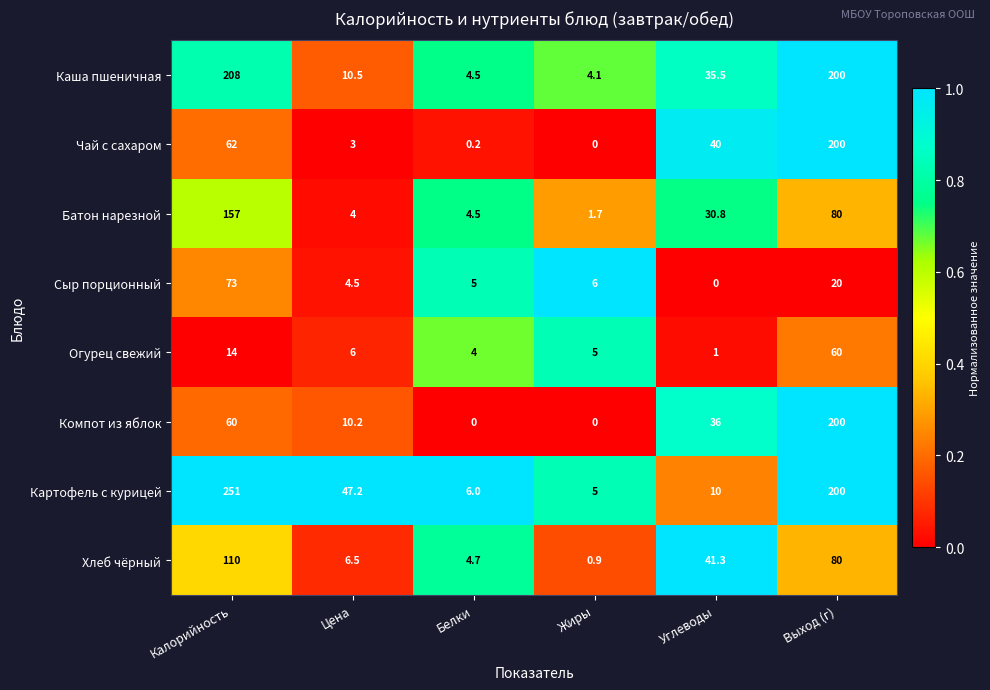

What is the difference between the highest and lowest values at Углеводы?

41.3